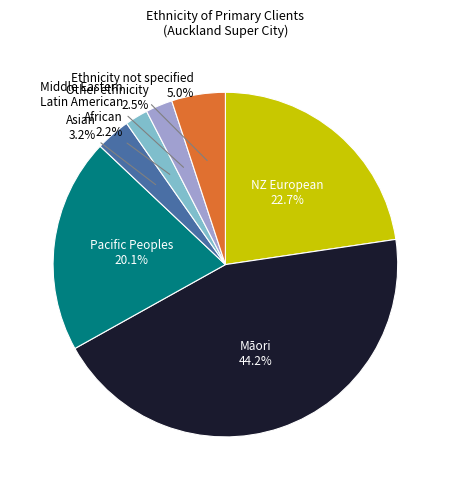

Does any single category account for the majority?

No